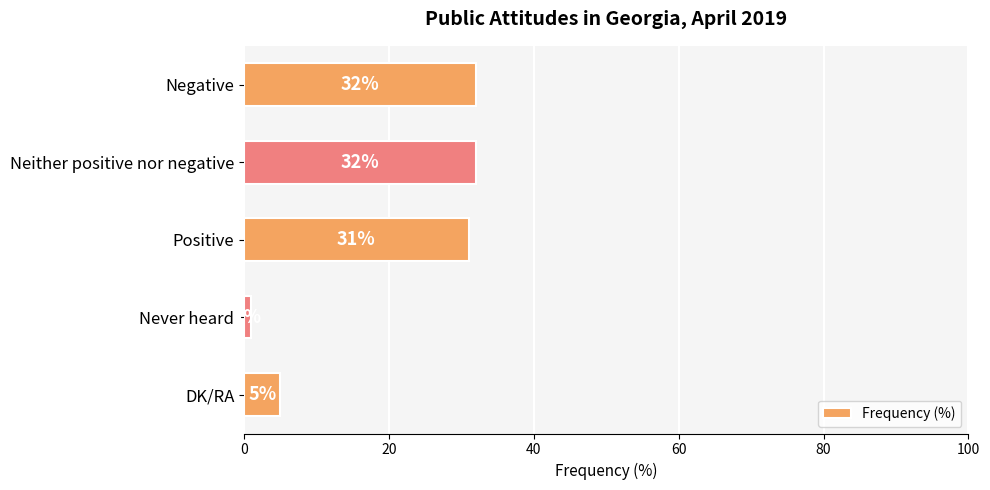

How many data points does each series have?

5